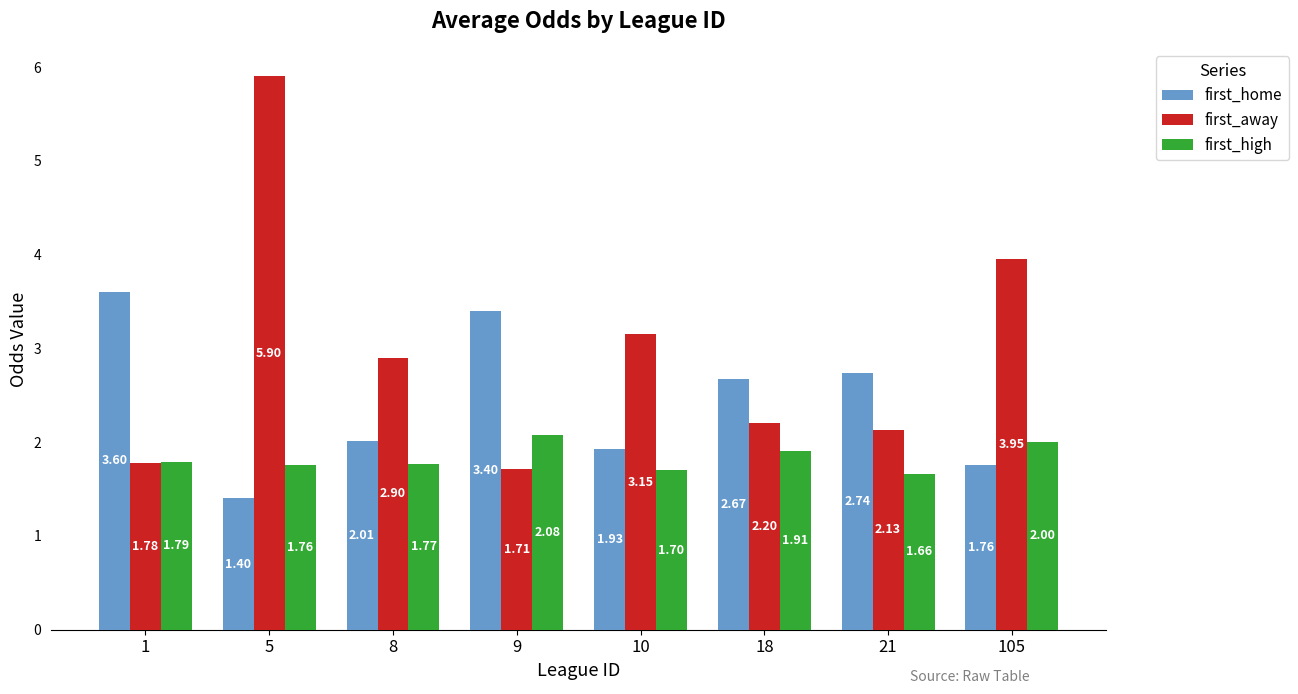

List the series in order of their overall mean, lowest first.

first_high, first_home, first_away